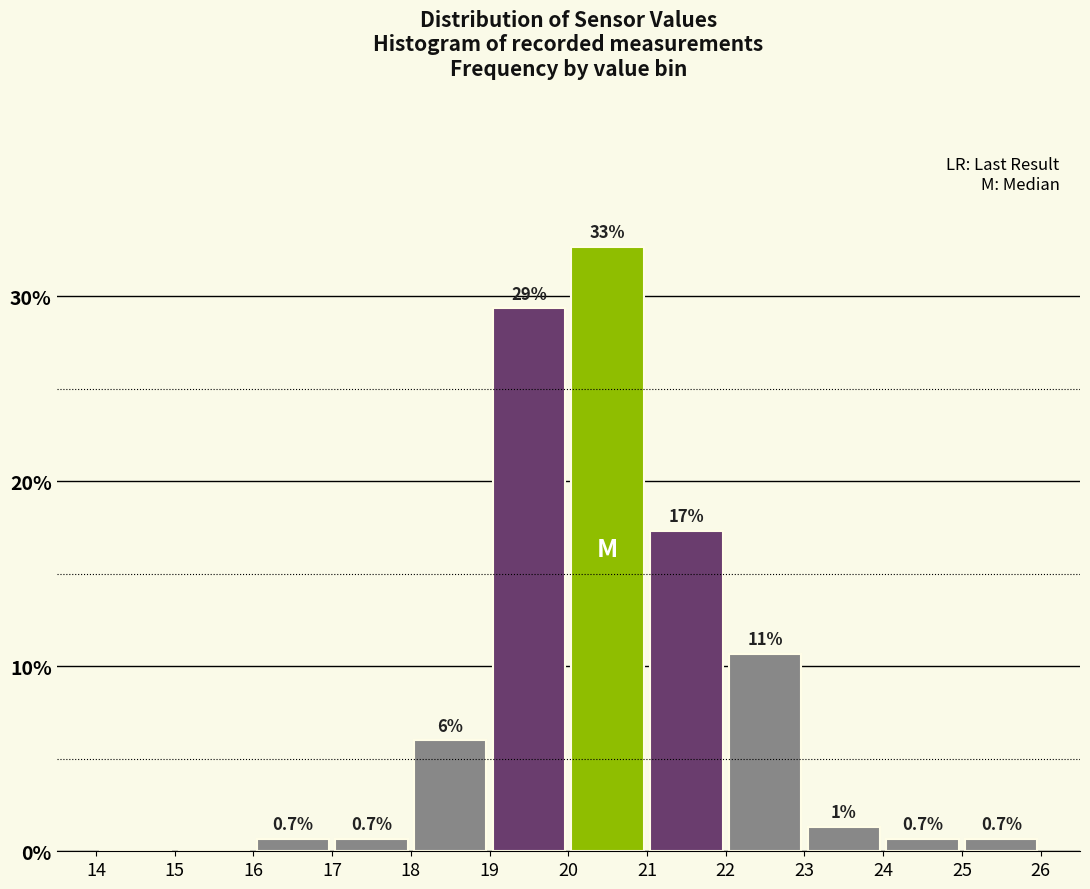

Which range on the x-axis has the tallest bar?

20 to 21